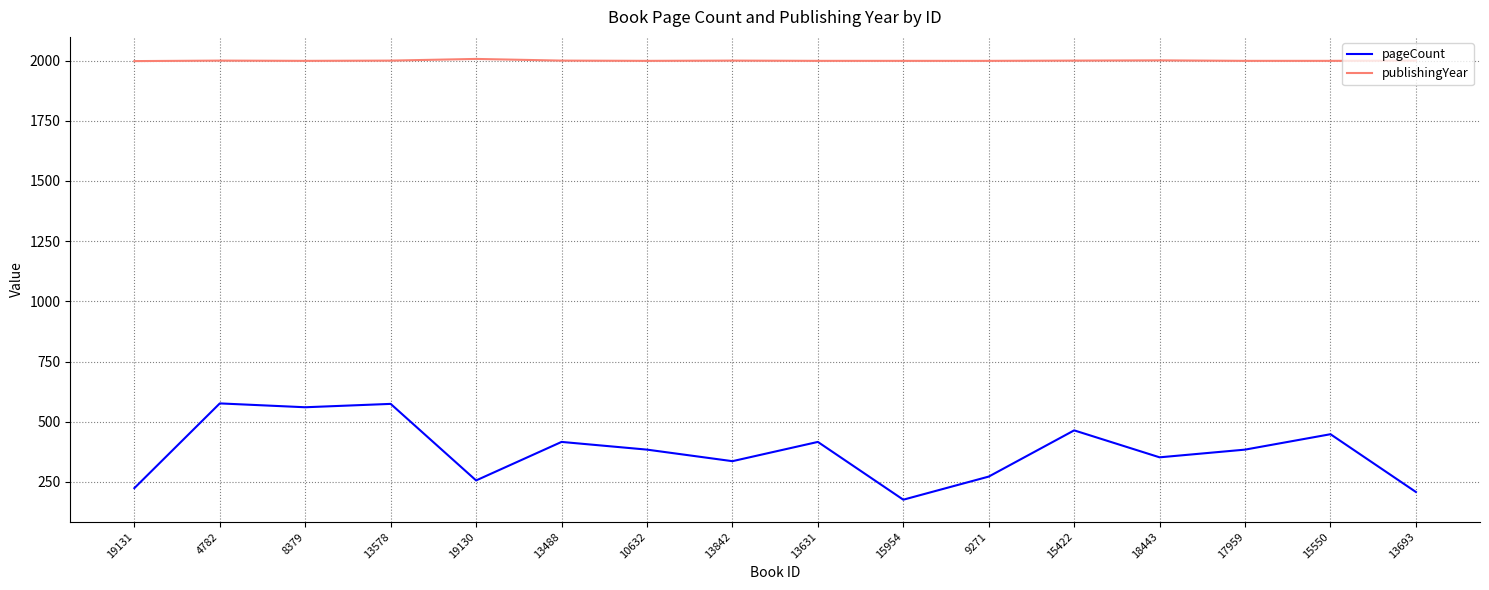

What is the total value across all series at 17959?

2383